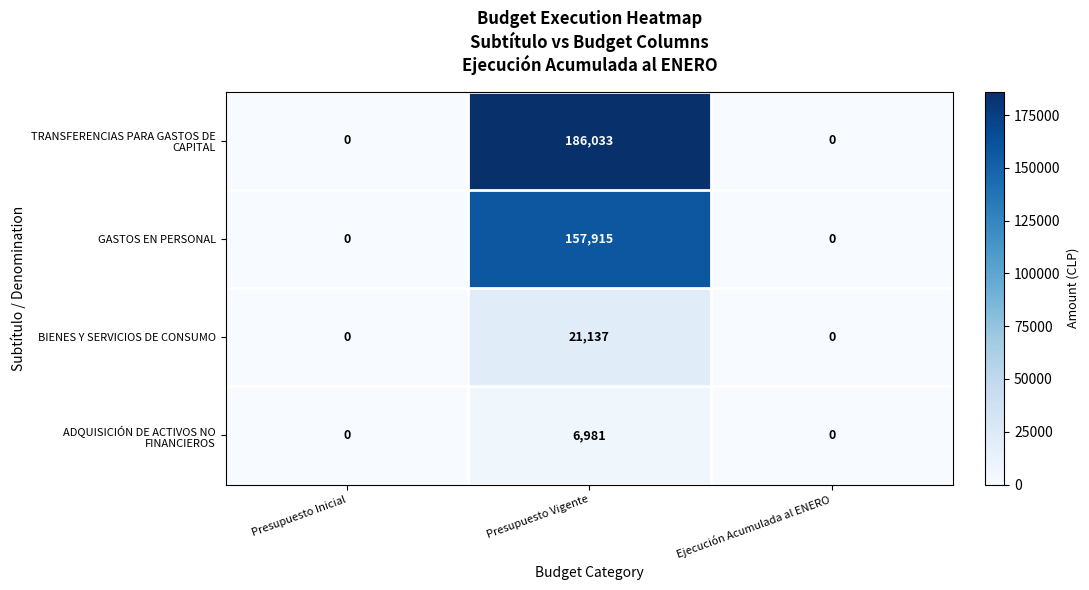

Which category has the highest value across all series?

Presupuesto Vigente